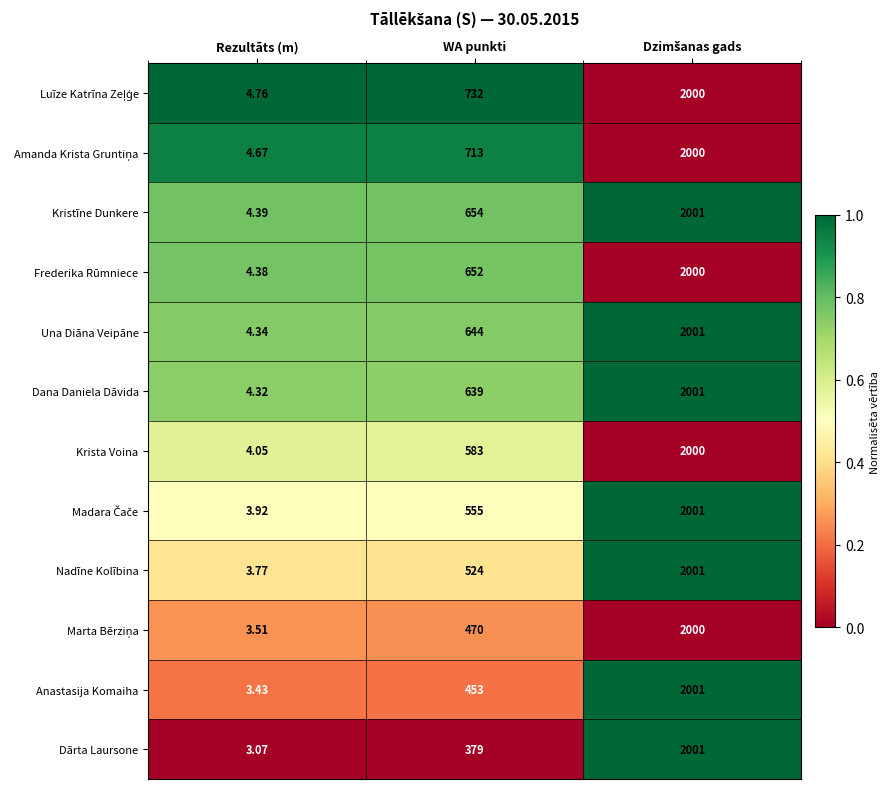

Which category has the lowest value across all series?

Rezultāts (m)